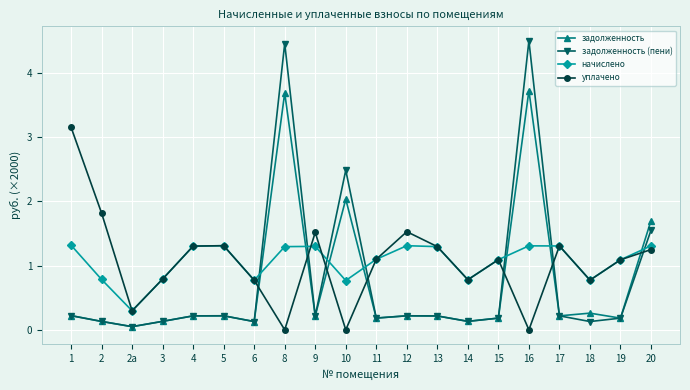

Is the value of уплачено at 16 greater than the value of начислено at 5?

No